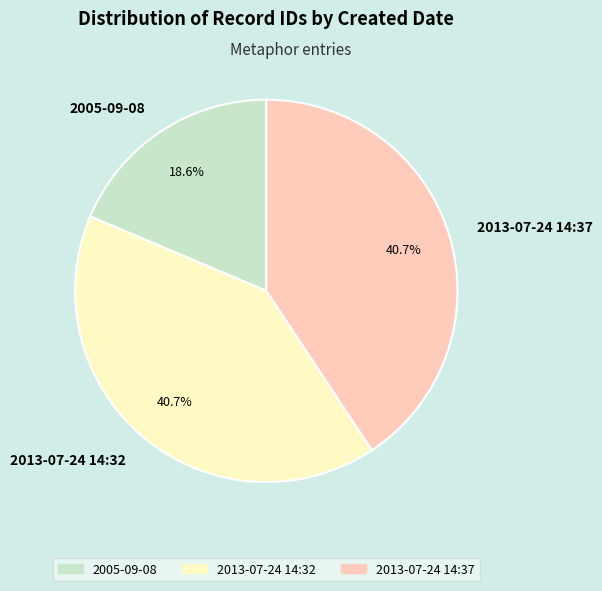

Which has a higher value, 2005-09-08 or 2013-07-24 14:37?

2013-07-24 14:37